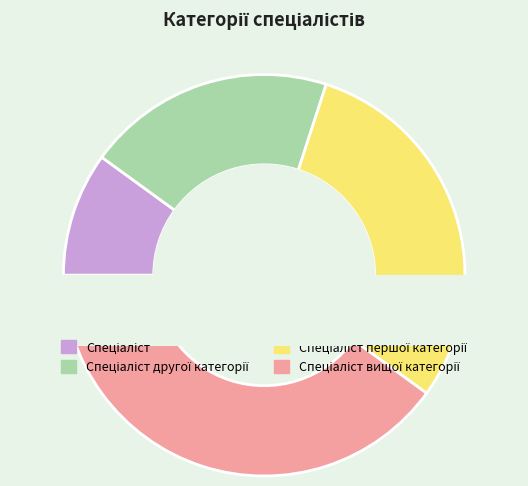

Which category has the smallest portion of the pie?

Спеціаліст